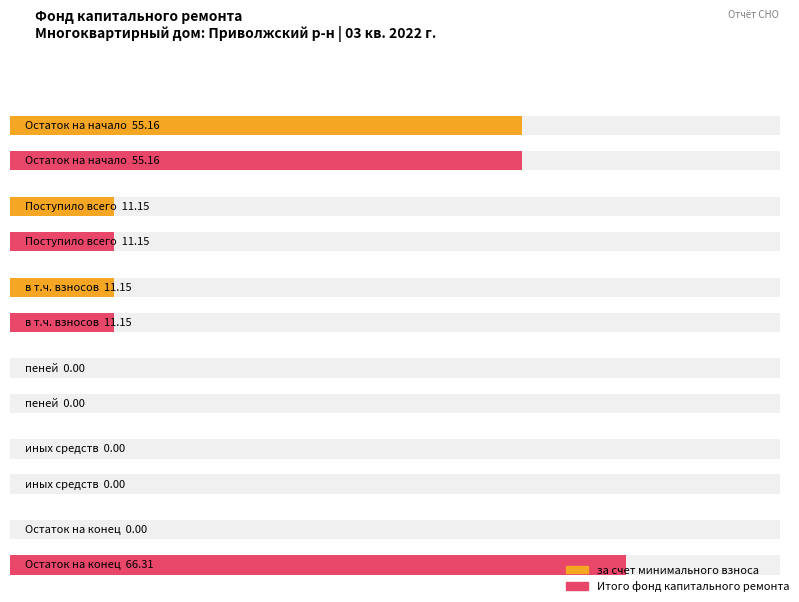

What is the total value across all series at Остаток на начало?

110.3